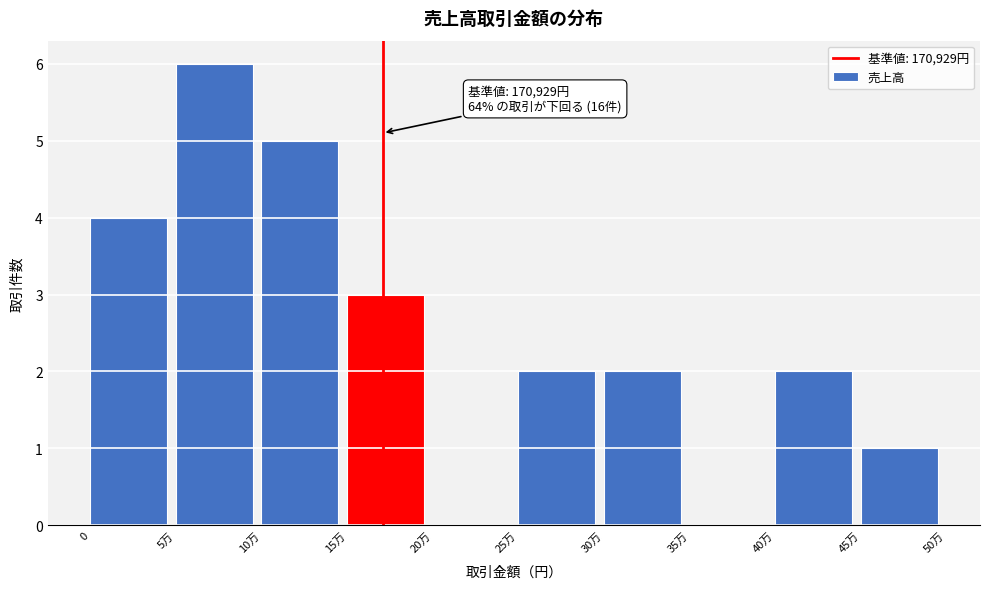

Reading left to right, what are all the values shown in this chart?

0=4	5万=6	10万=5	15万=3	20万=0	25万=2	30万=2	35万=0	40万=2	45万=1